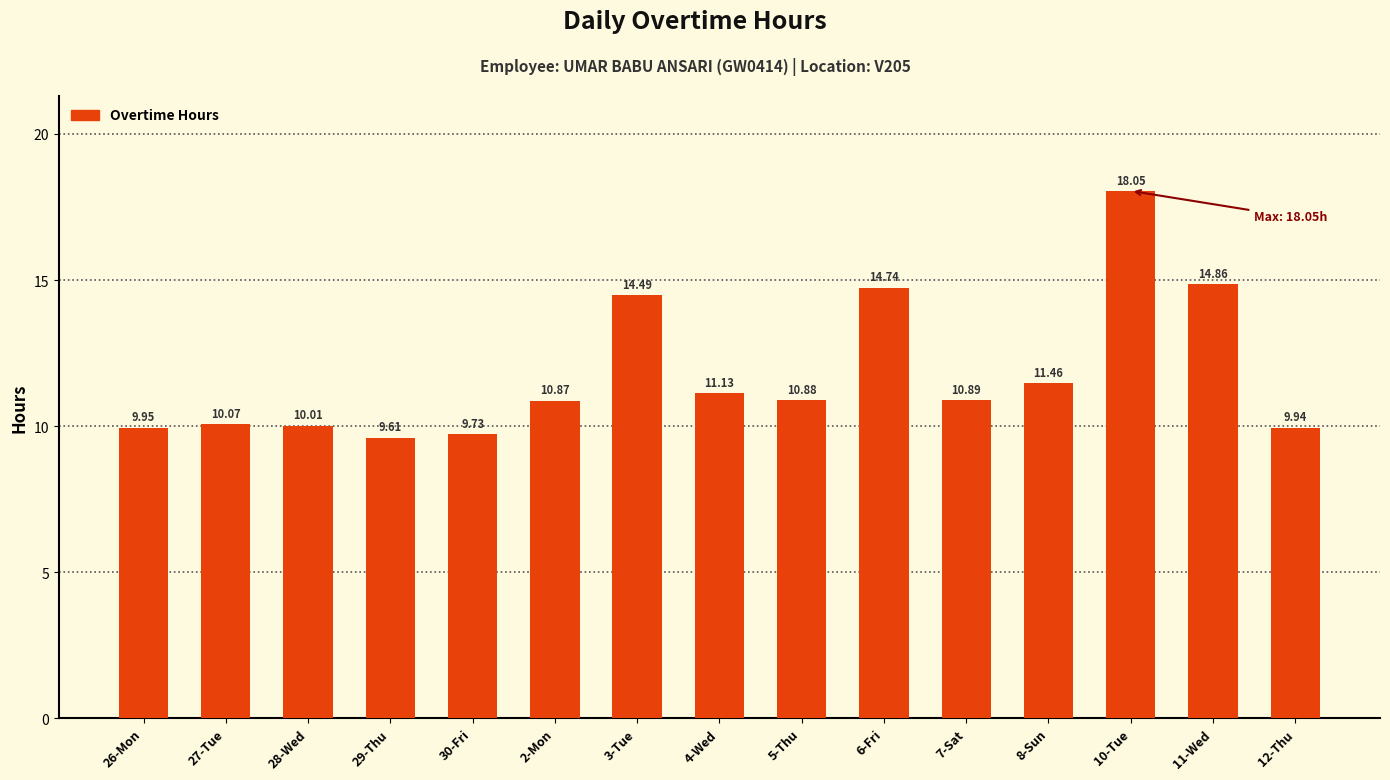

Rank the categories by value from highest to lowest.

10-Tue, 11-Wed, 6-Fri, 3-Tue, 8-Sun, 4-Wed, 7-Sat, 5-Thu, 2-Mon, 27-Tue, 28-Wed, 26-Mon, 12-Thu, 30-Fri, 29-Thu